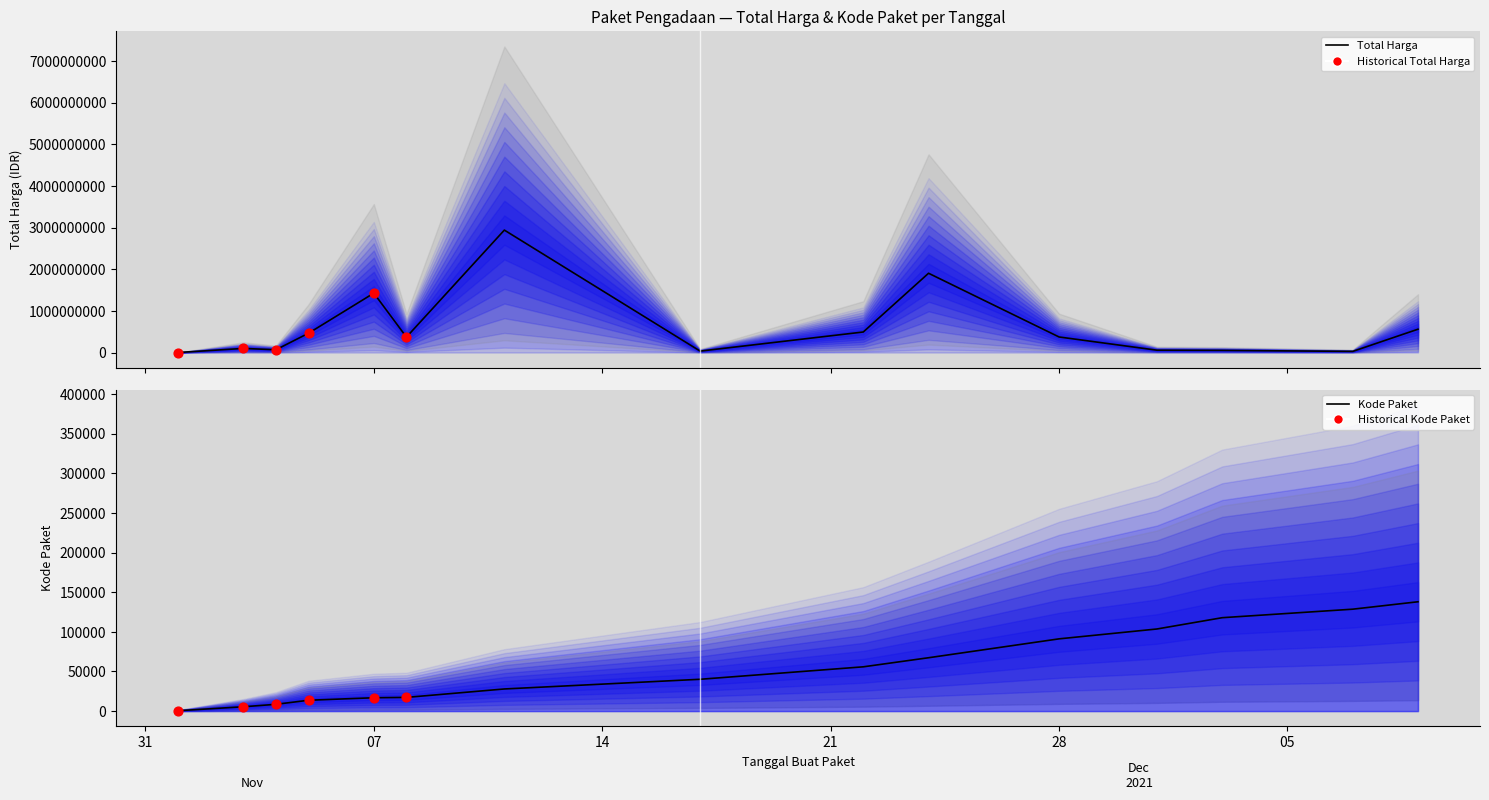

At how many categories does at least one series exceed 1255983869?

3